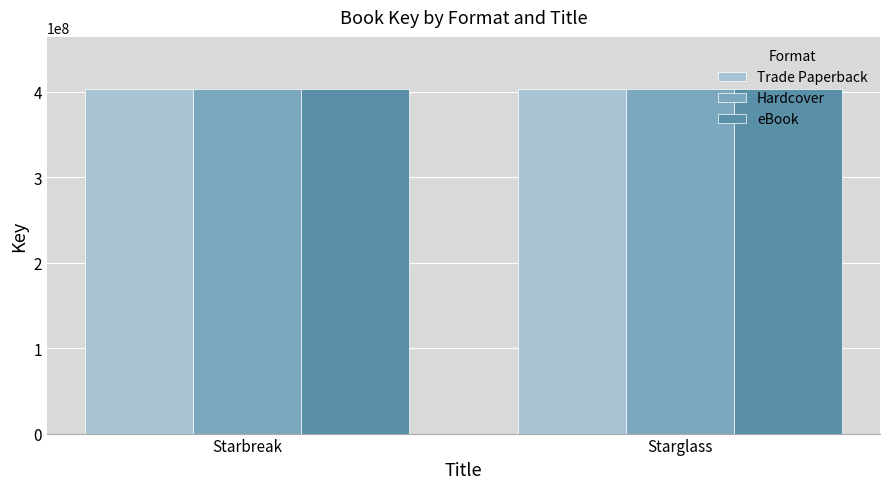

The Trade Paperback series shows 403711190 at Starglass. True or false?

True